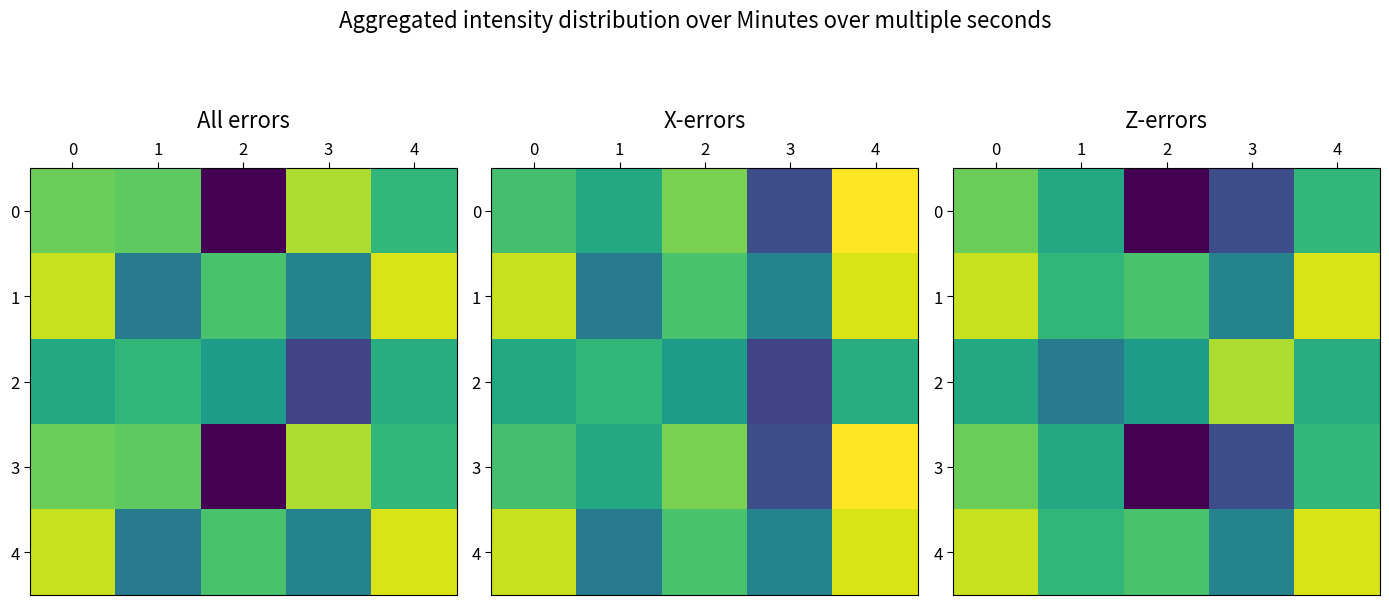

Rank the categories by 1 value from highest to lowest.

4, 0, 2, 1, 3